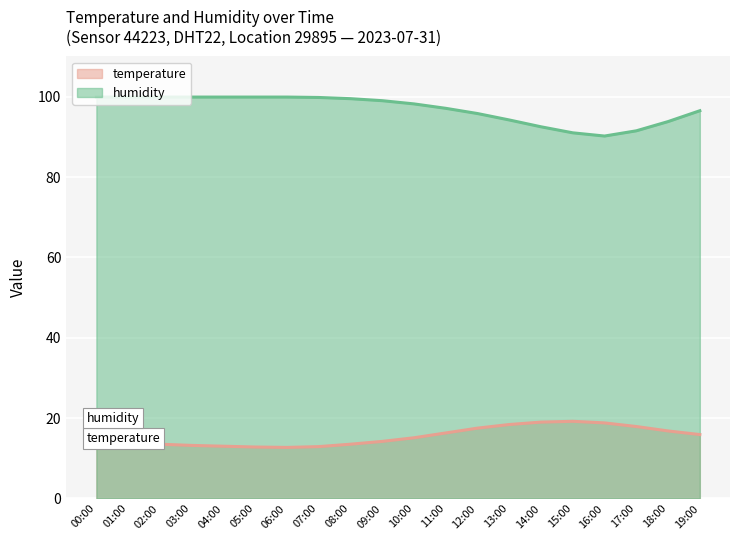

Which series has the largest total across all categories?

humidity